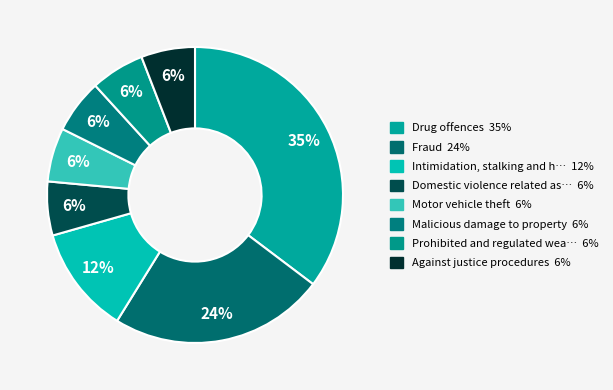

To the nearest percent, what is the average slice percentage?

12%